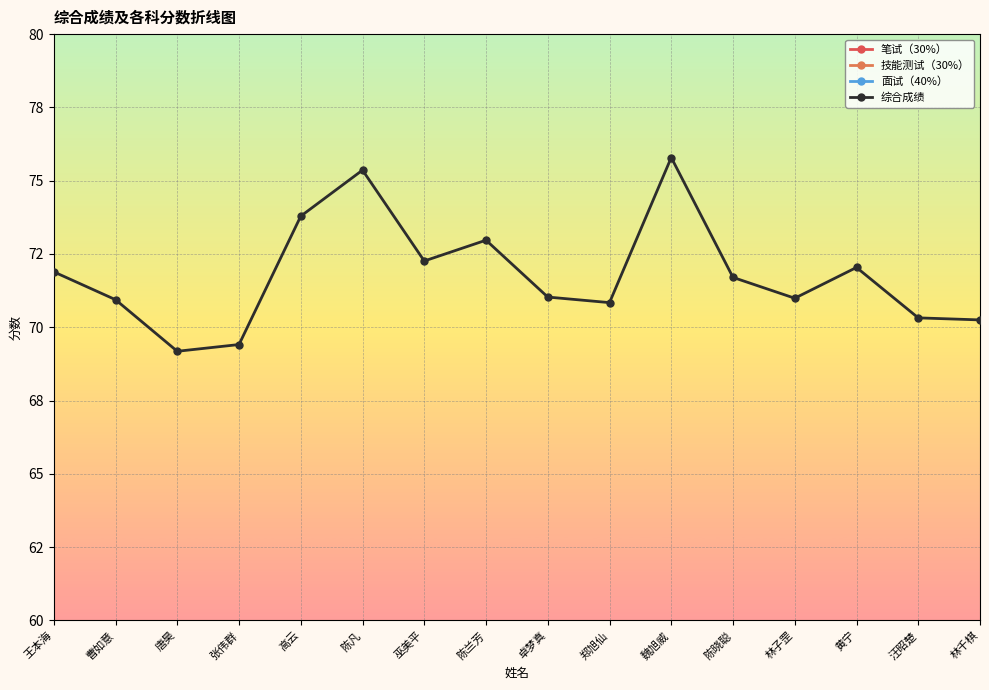

Which series has the widest spread of values?

综合成绩